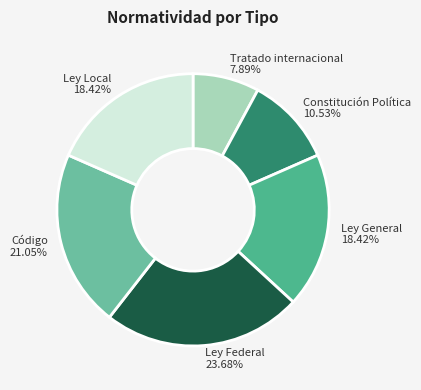

To the nearest percent, what is the combined percentage of Ley Federal and Código?

45%